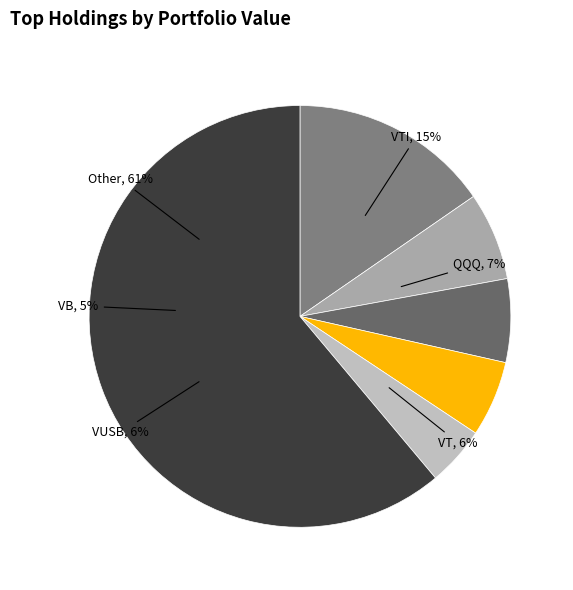

What percentage is the VTI slice, to the nearest percent?

15%